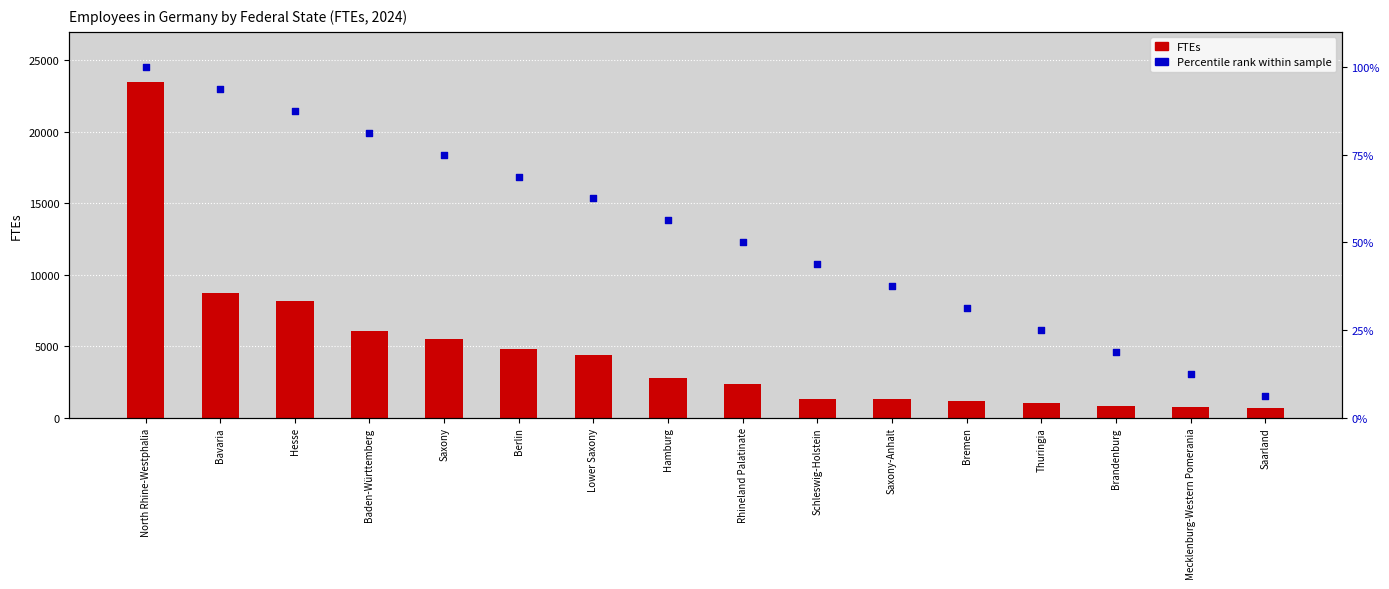

At which category is the sum across all series the highest?

North Rhine-Westphalia